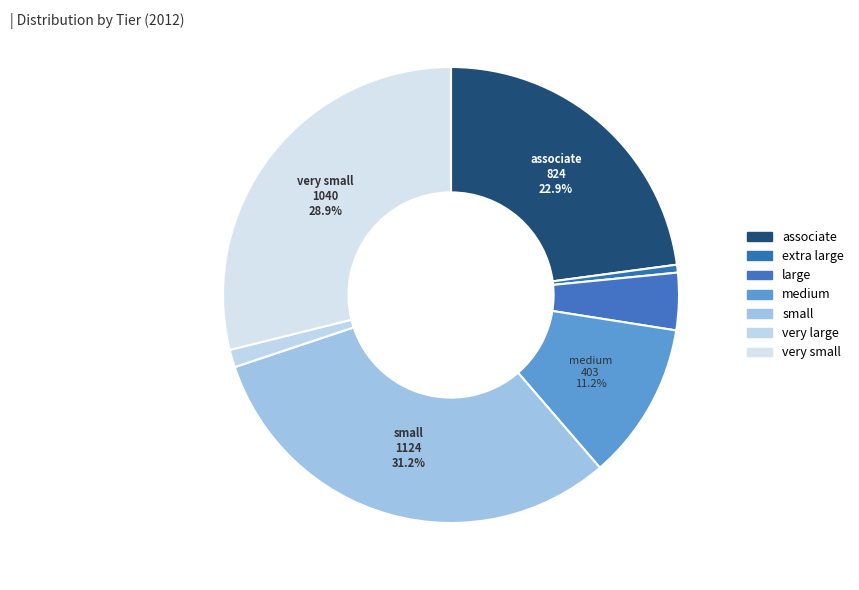

To the nearest percent, what portion does extra large represent?

1%